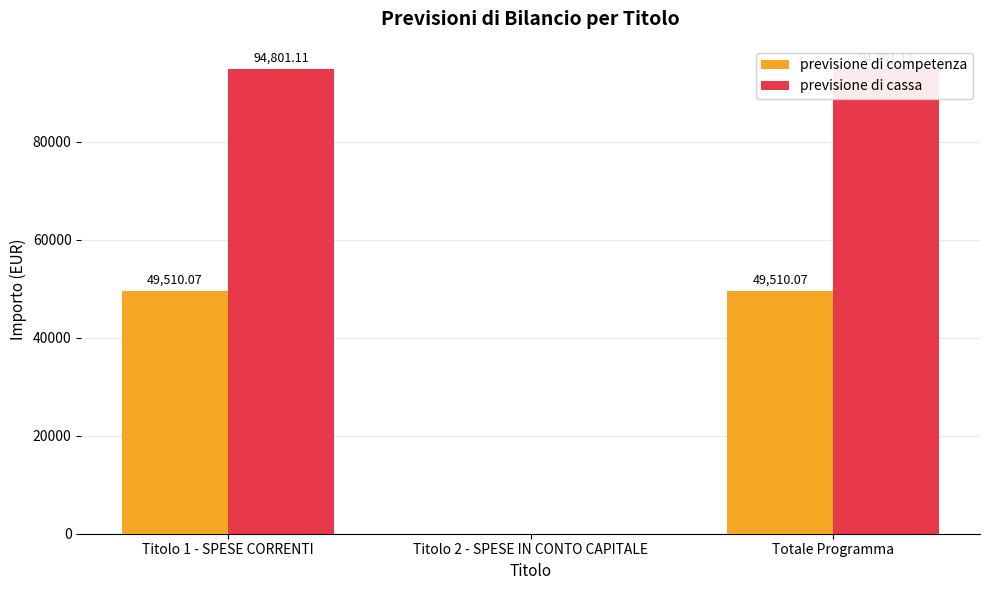

Rank the series by their maximum value, from lowest to highest.

previsione di competenza, previsione di cassa